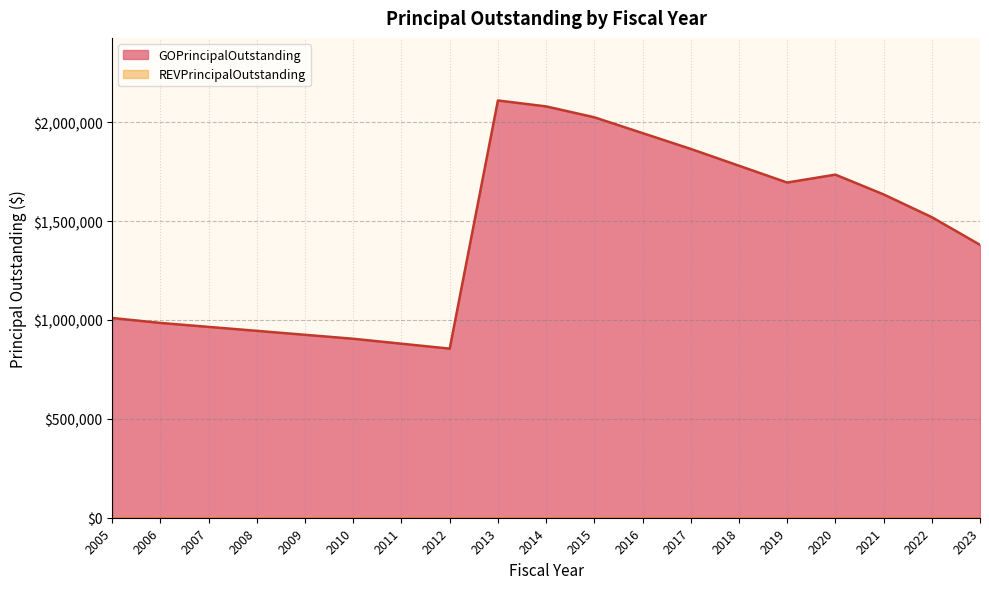

How many interior local peaks (higher than both neighbors) does the data have?

2